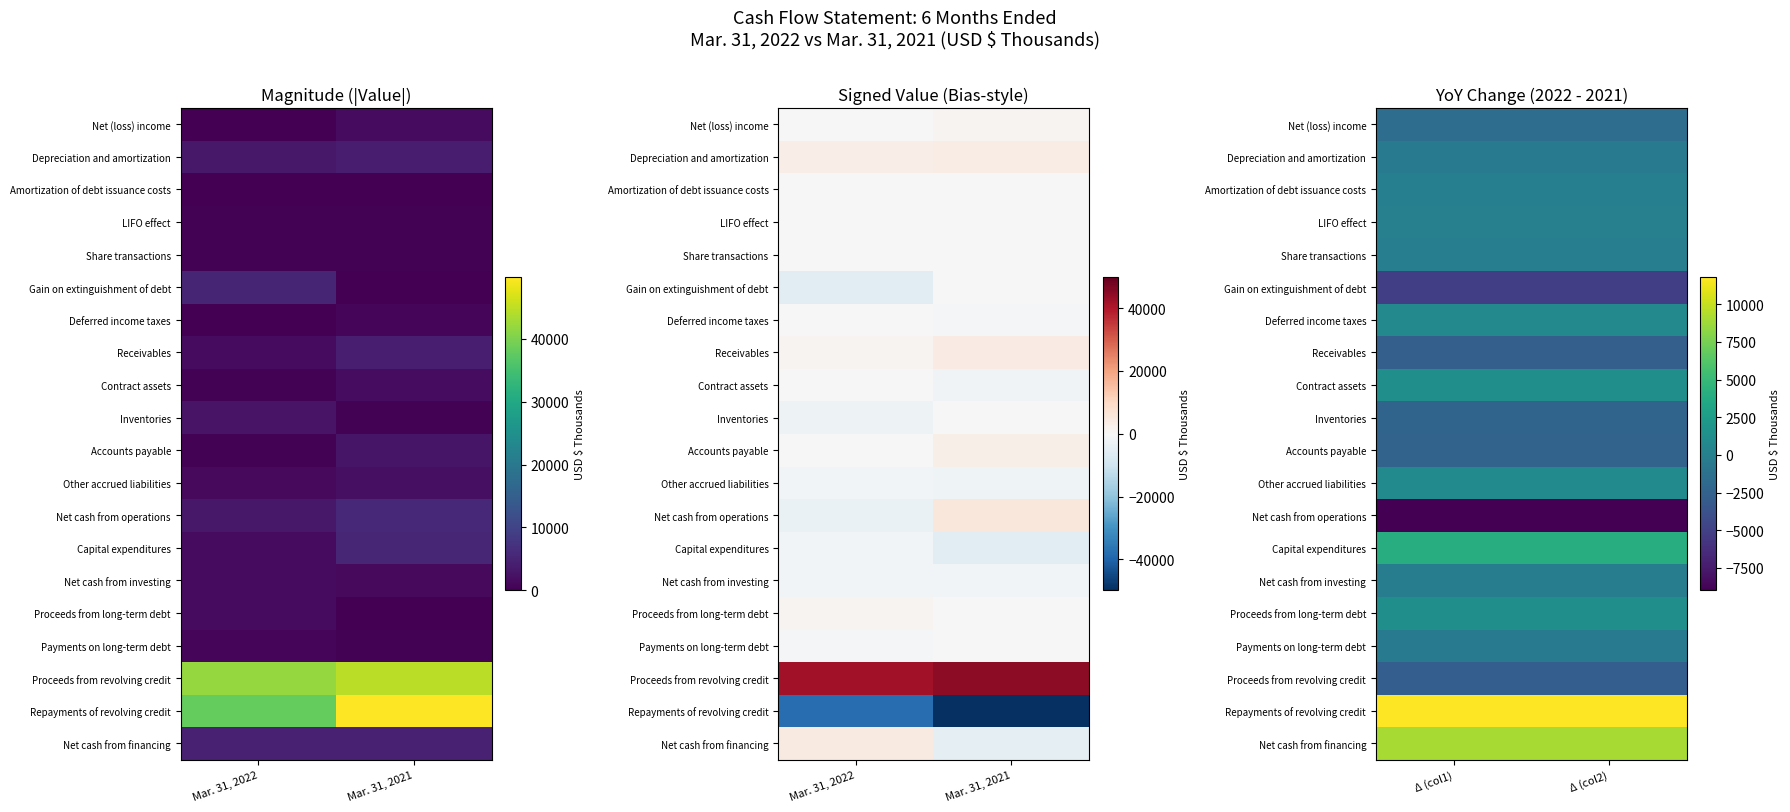

The value of Net cash from financing at Δ (col1) is 6200. True or false?

False